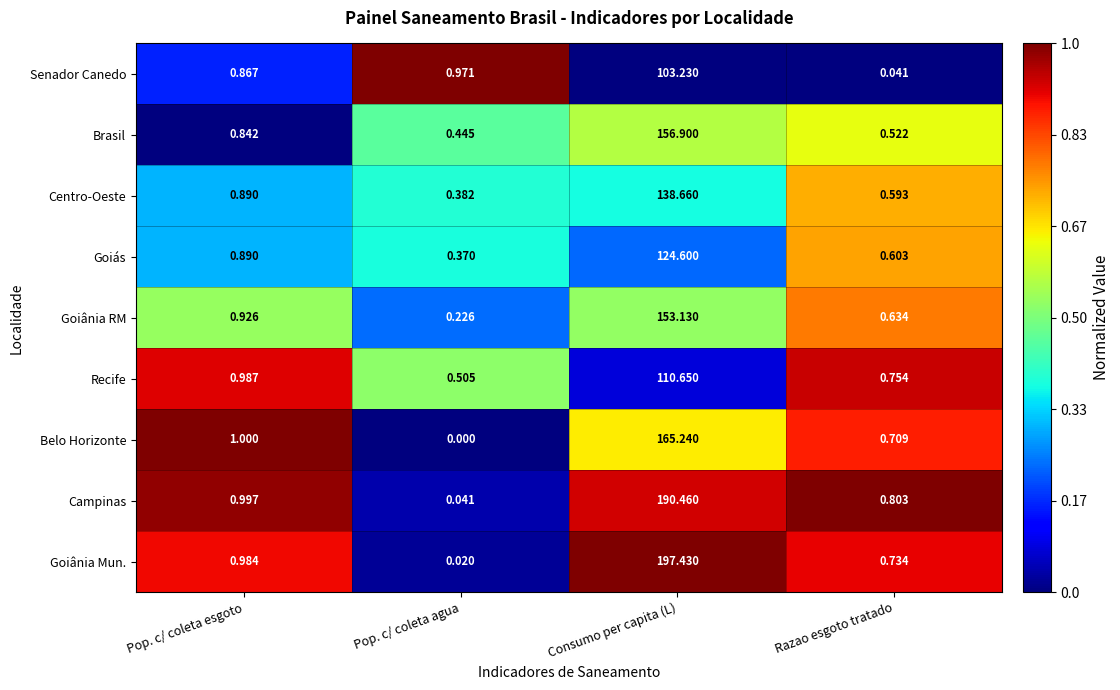

Where is Campinas nearest to the value 95?

Pop. c/ coleta esgoto